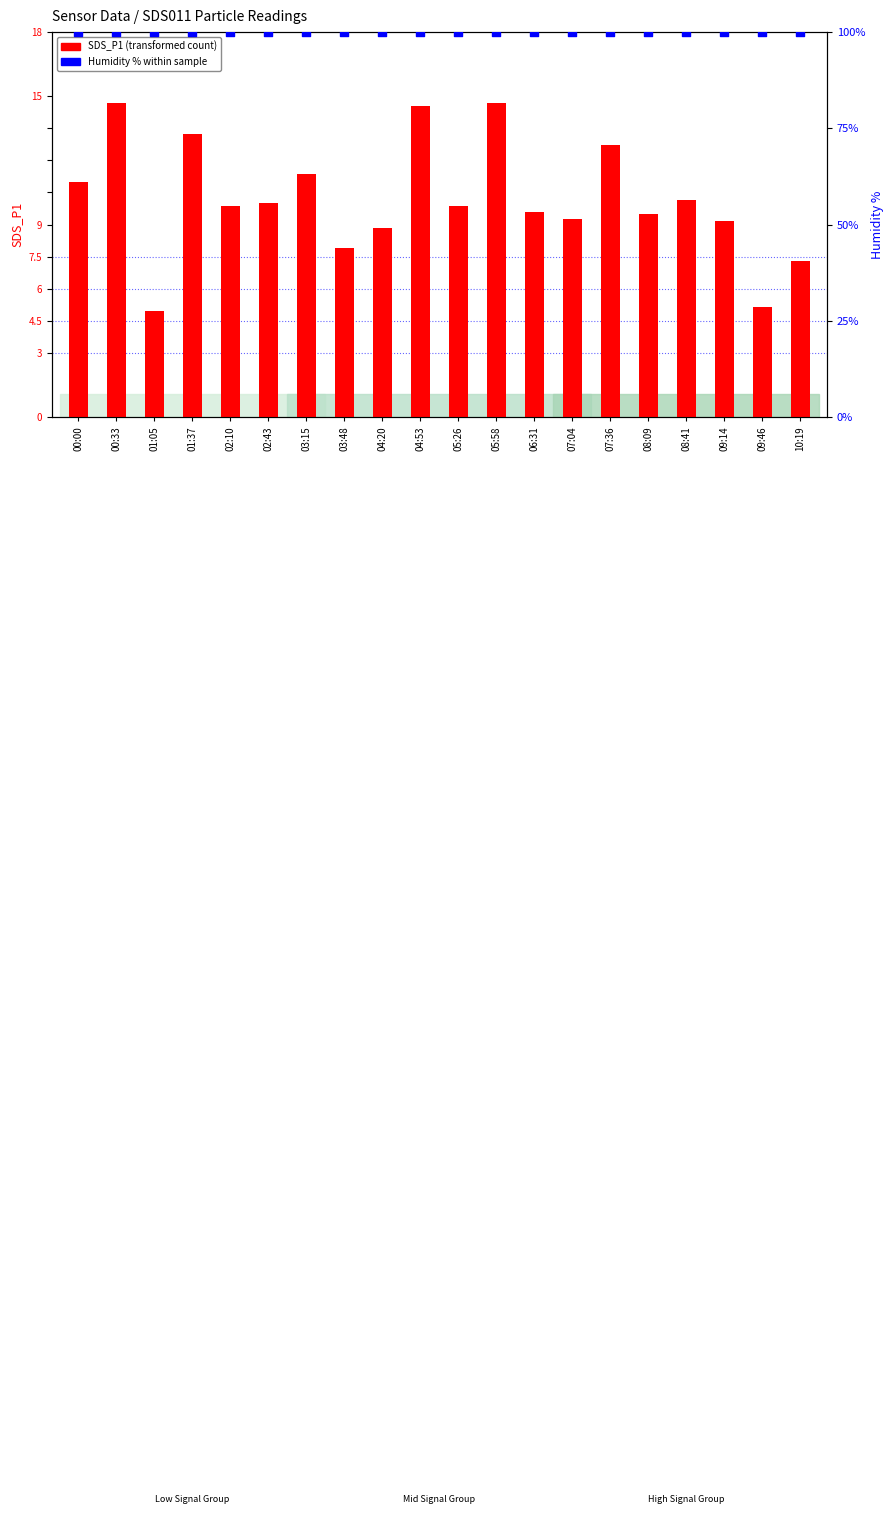

Is the value of SDS_P1 (transformed count) at 02:10 greater than the value of Humidity % within sample at 07:36?

No